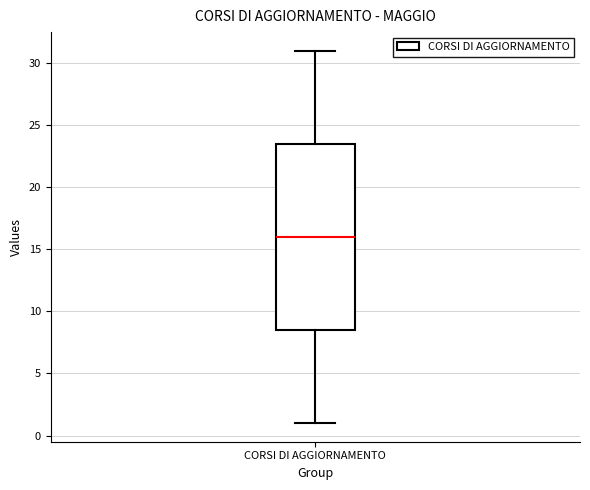

Read this box plot against the y-axis: the position of the median line, the range covered by the box, and the ends of both whiskers. The values are not printed on the chart, so give them approximately, as read against the axis.

median 16.0, box 8.5 to 23.5, whiskers 1.0 to 31.0